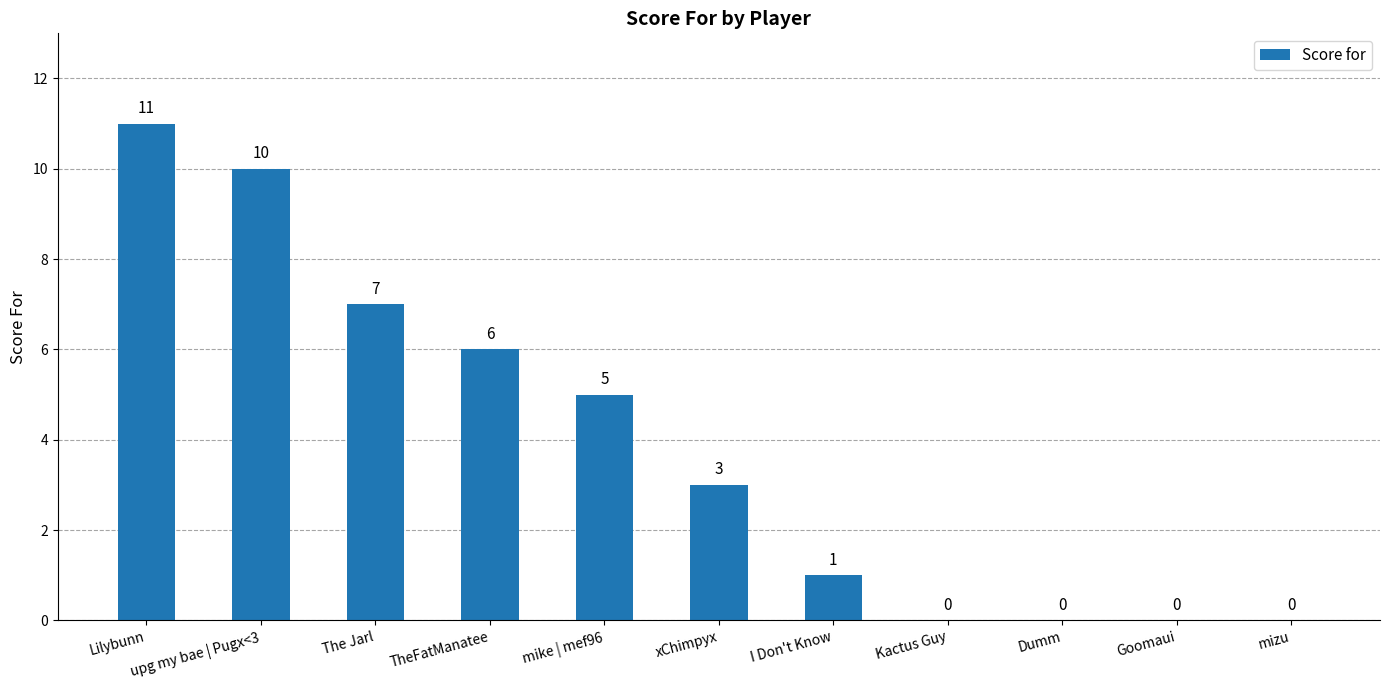

Reading left to right, transcribe all the data shown in this chart.

11	10	7	6	5	3	1	0	0	0	0